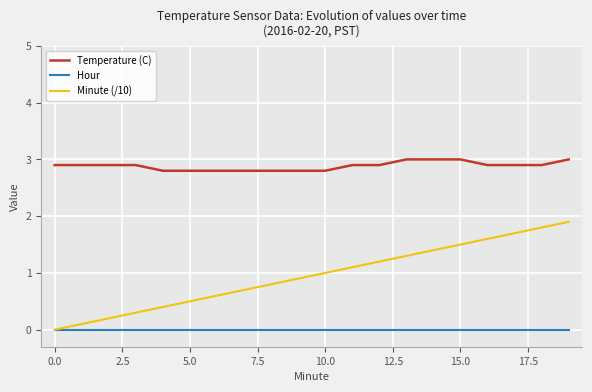

Reading left to right, extract all data points from this chart.

Temperature (C): 2.9	2.9	2.9	2.9	2.8	2.8	2.8	2.8	2.8	2.8	2.8	2.9	2.9	3.0	3.0	3.0	2.9	2.9	2.9	3.0
Hour: 0.0	0.0	0.0	0.0	0.0	0.0	0.0	0.0	0.0	0.0	0.0	0.0	0.0	0.0	0.0	0.0	0.0	0.0	0.0	0.0
Minute (/10): 0.0	0.1	0.2	0.3	0.4	0.5	0.6	0.7	0.8	0.9	1.0	1.1	1.2	1.3	1.4	1.5	1.6	1.7	1.8	1.9